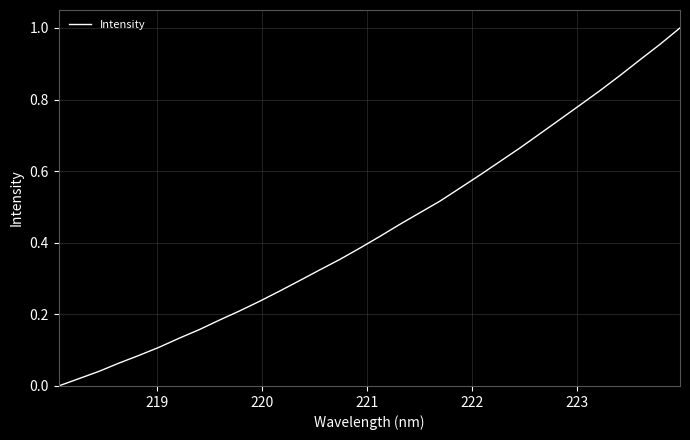

True or false: the data has more than 2 interior local peaks.

False